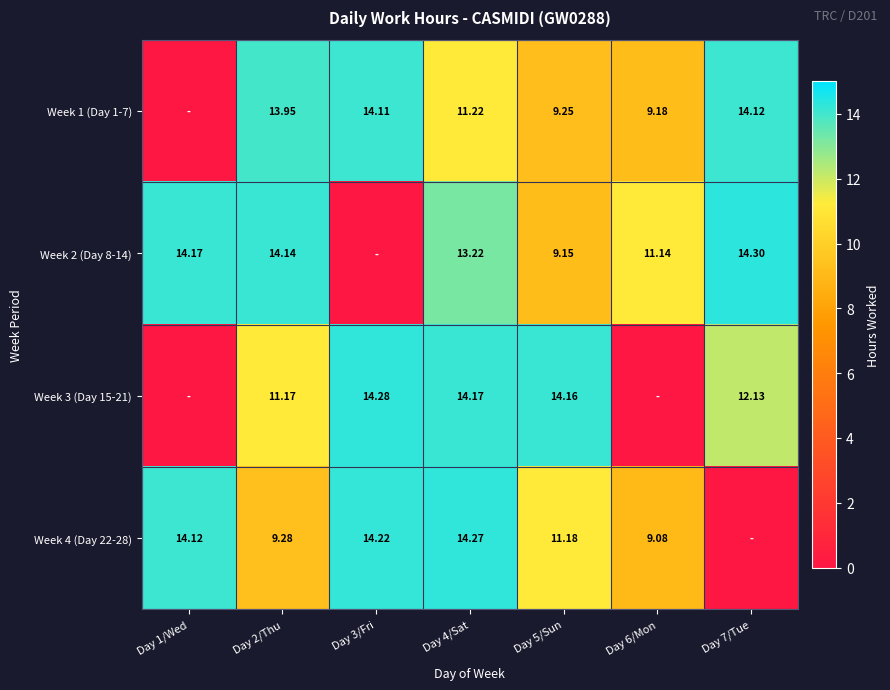

The value of Week 4 (Day 22-28) at Day 3/Fri is 14.2. True or false?

True